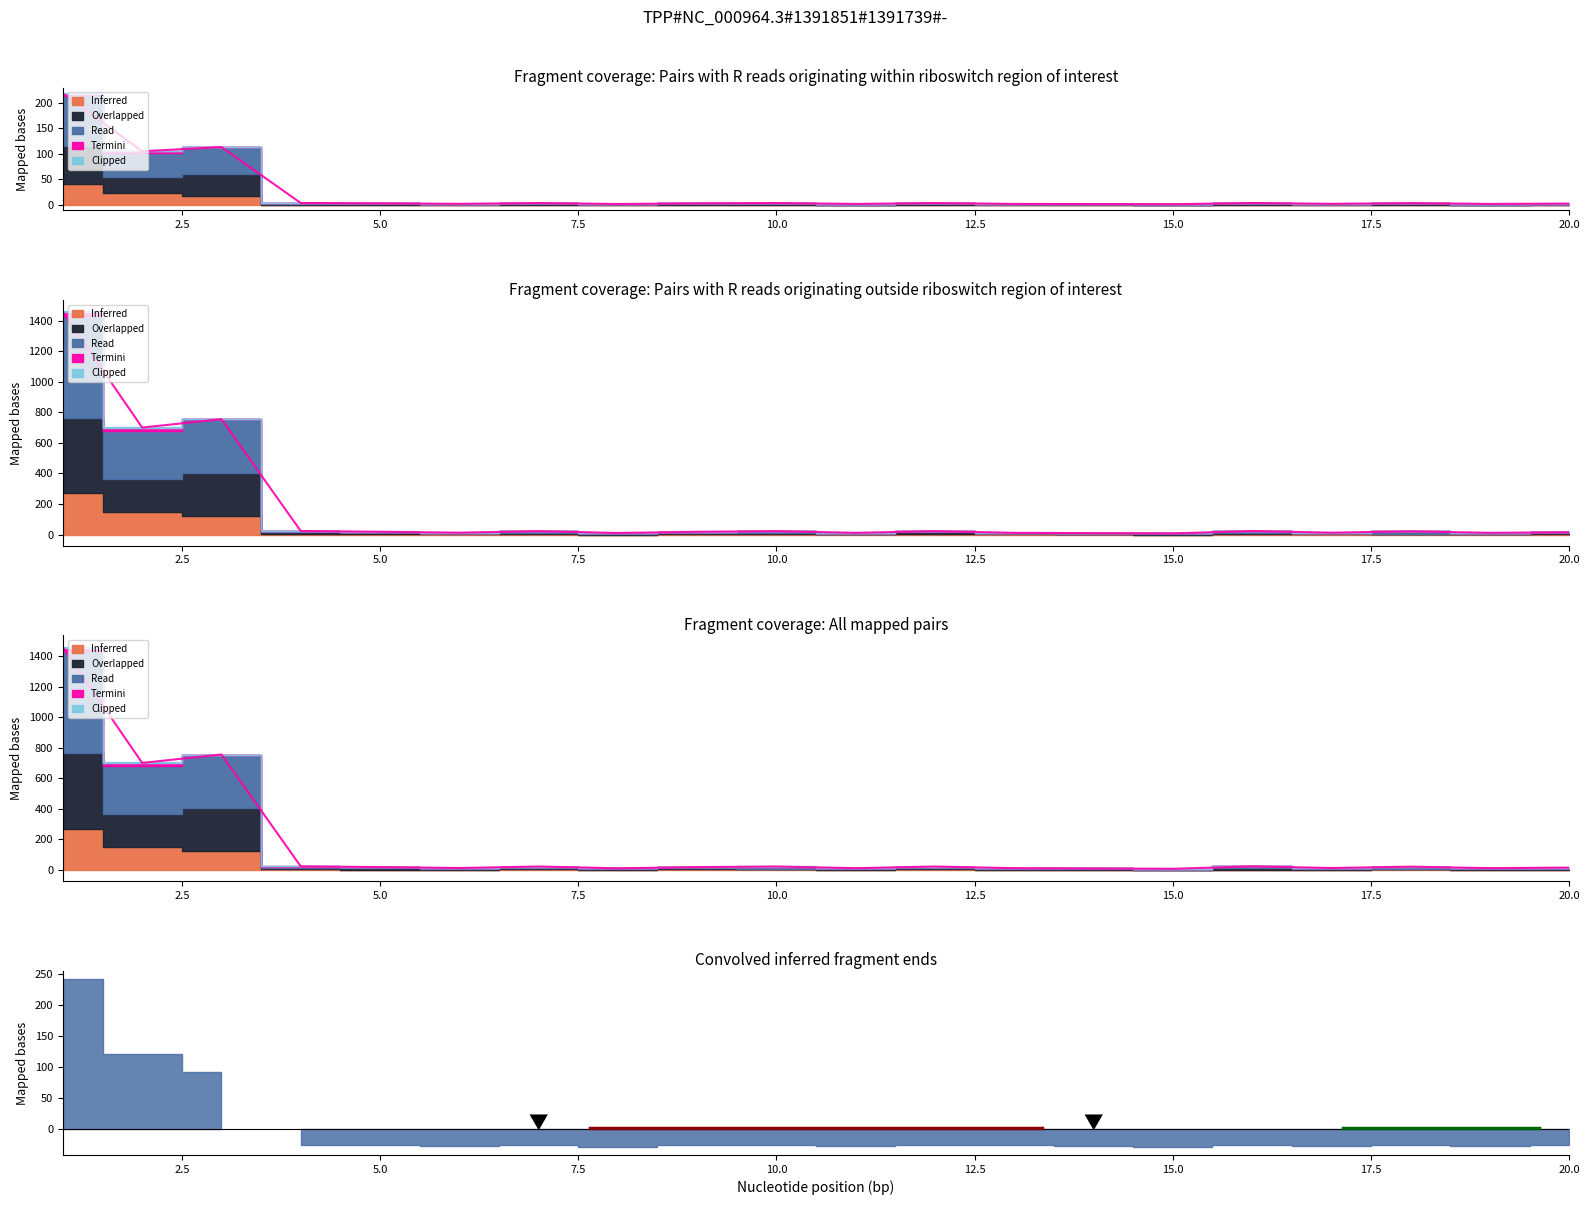

True or false: Overlapped and Read intersect in this chart.

False